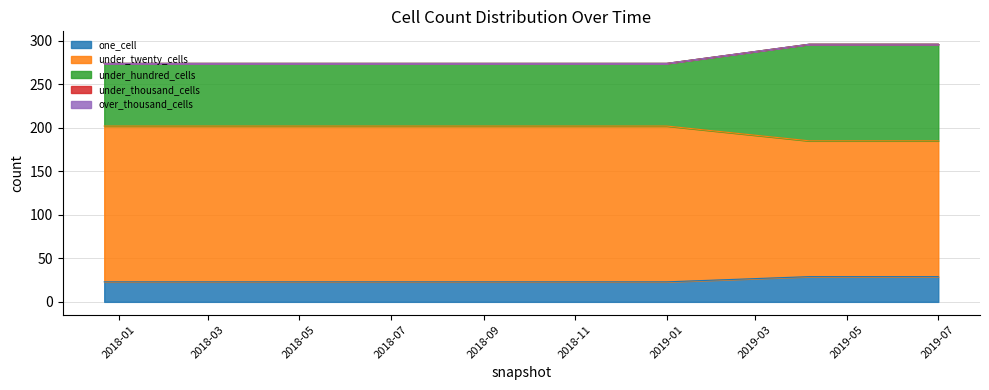

At which label does one_cell reach its peak?

2019-04-06